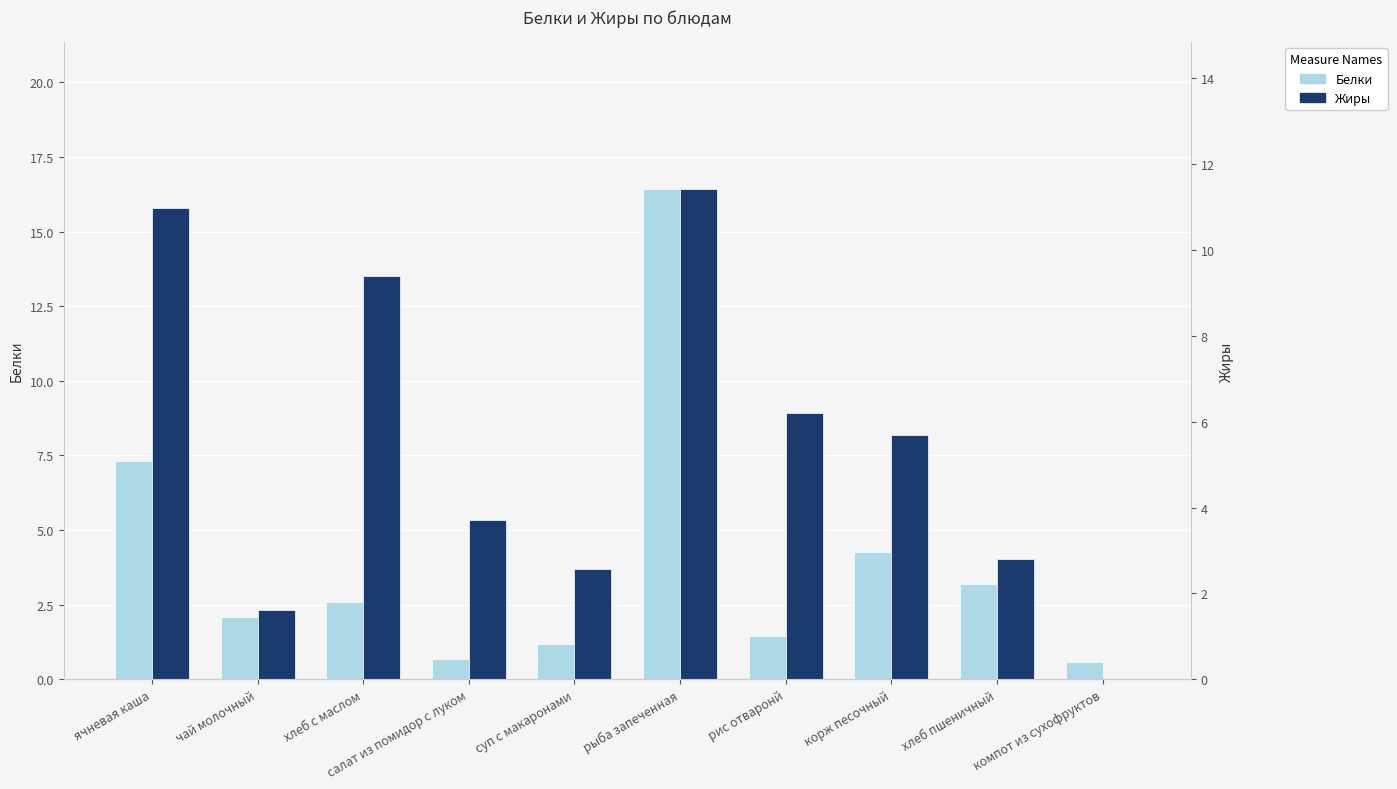

What is the value of the Жиры bar at the 9th from the left?

2.8